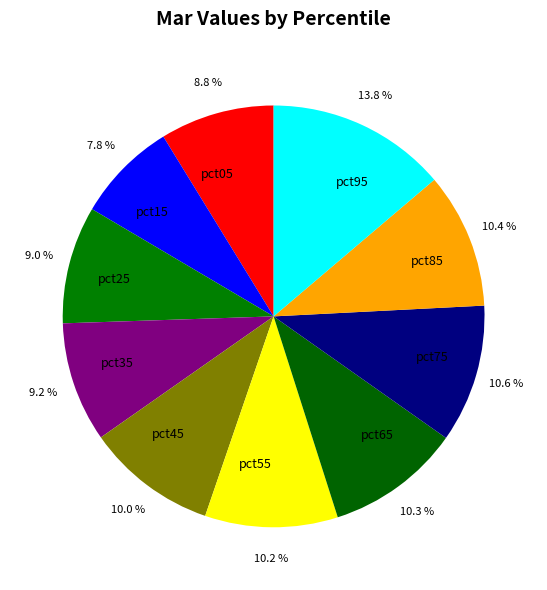

Is there a majority slice in this chart?

No